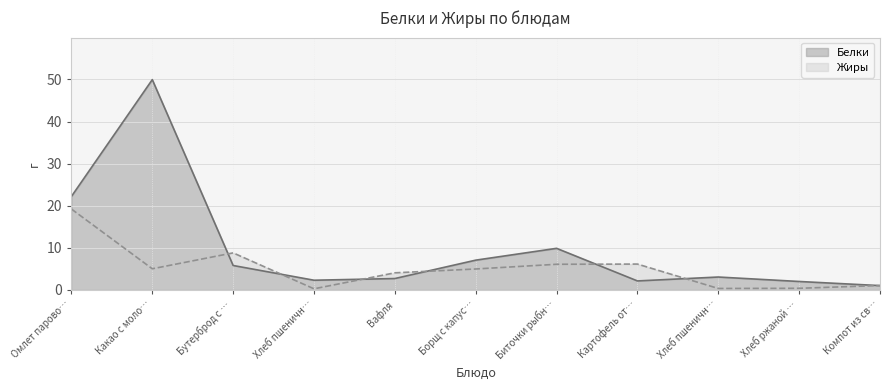

What are all the series names shown in the legend?

Белки, Жиры